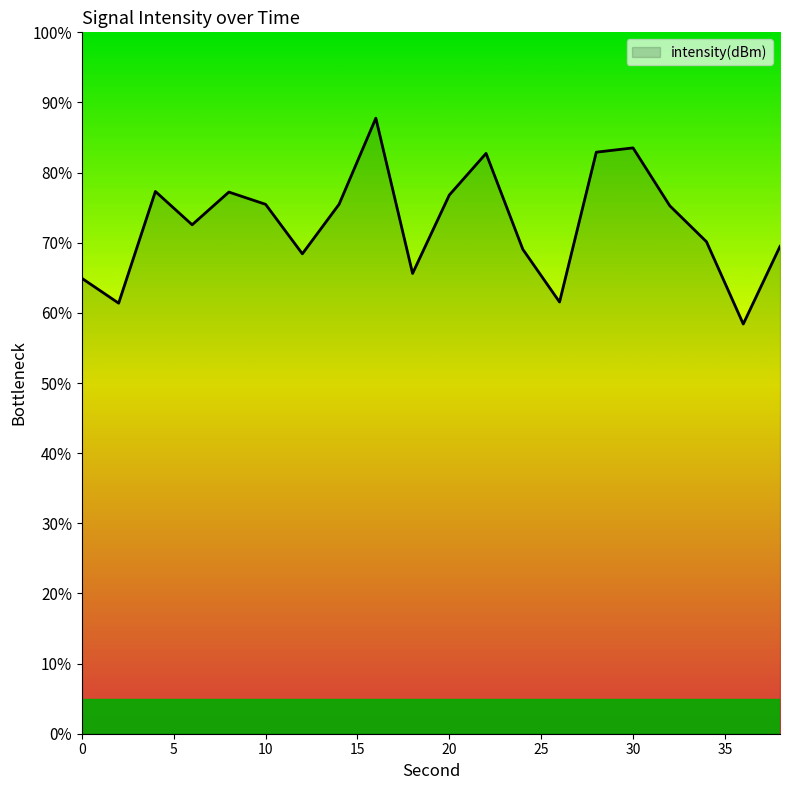

How many lines are shown in the chart?

1